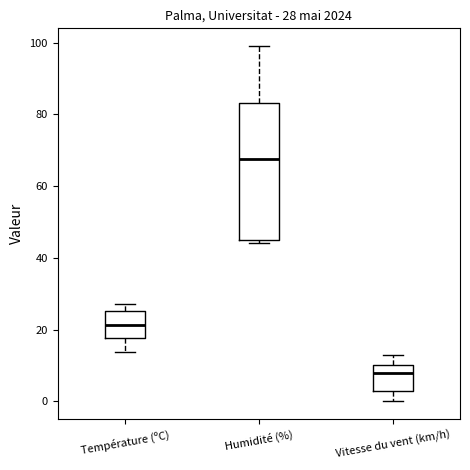

Which box is the tallest, from its lower edge to its upper edge?

Humidité (%)